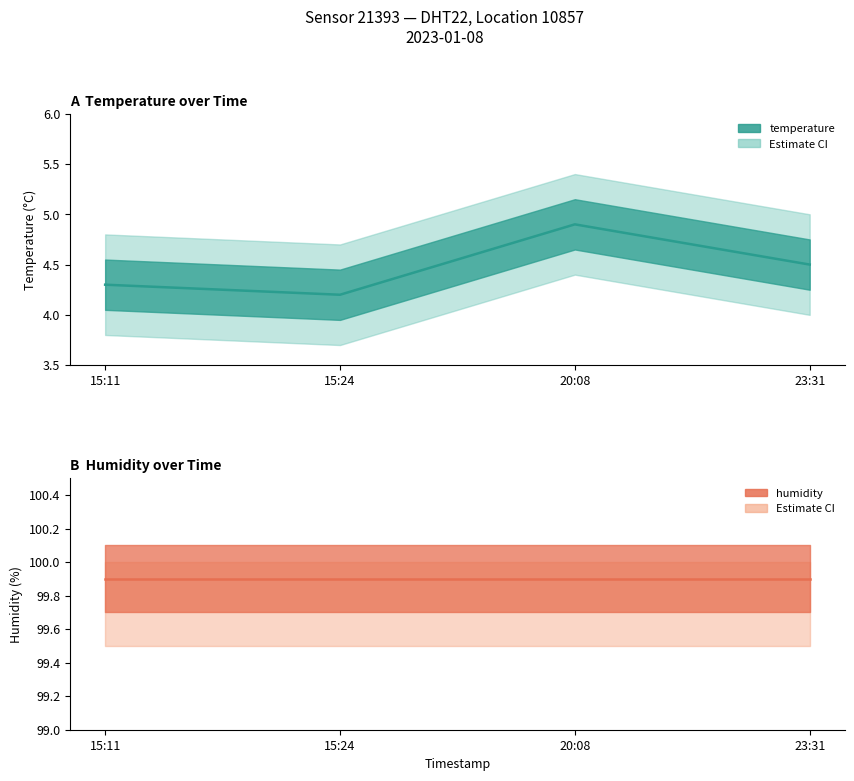

What is the maximum value shown in the chart?

4.9